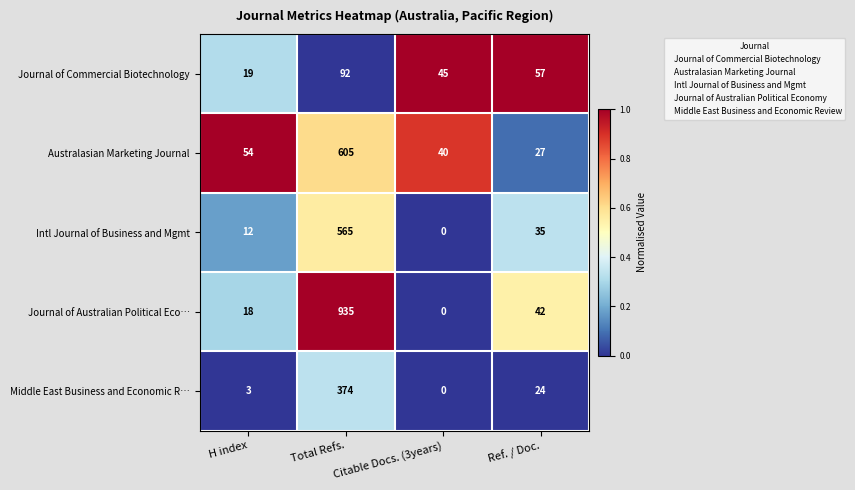

What is the spread (max minus min) of values at Total Refs.?

843